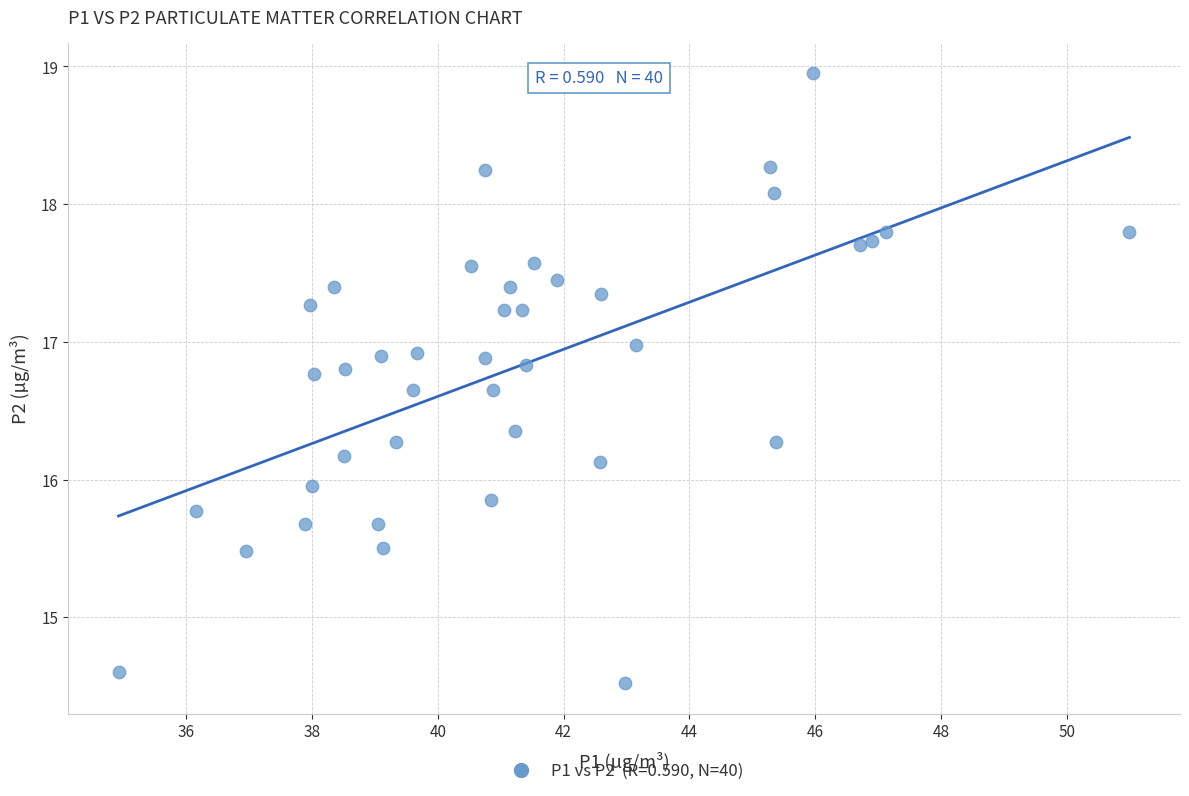

What is the range of X values (max minus min)?

16.1